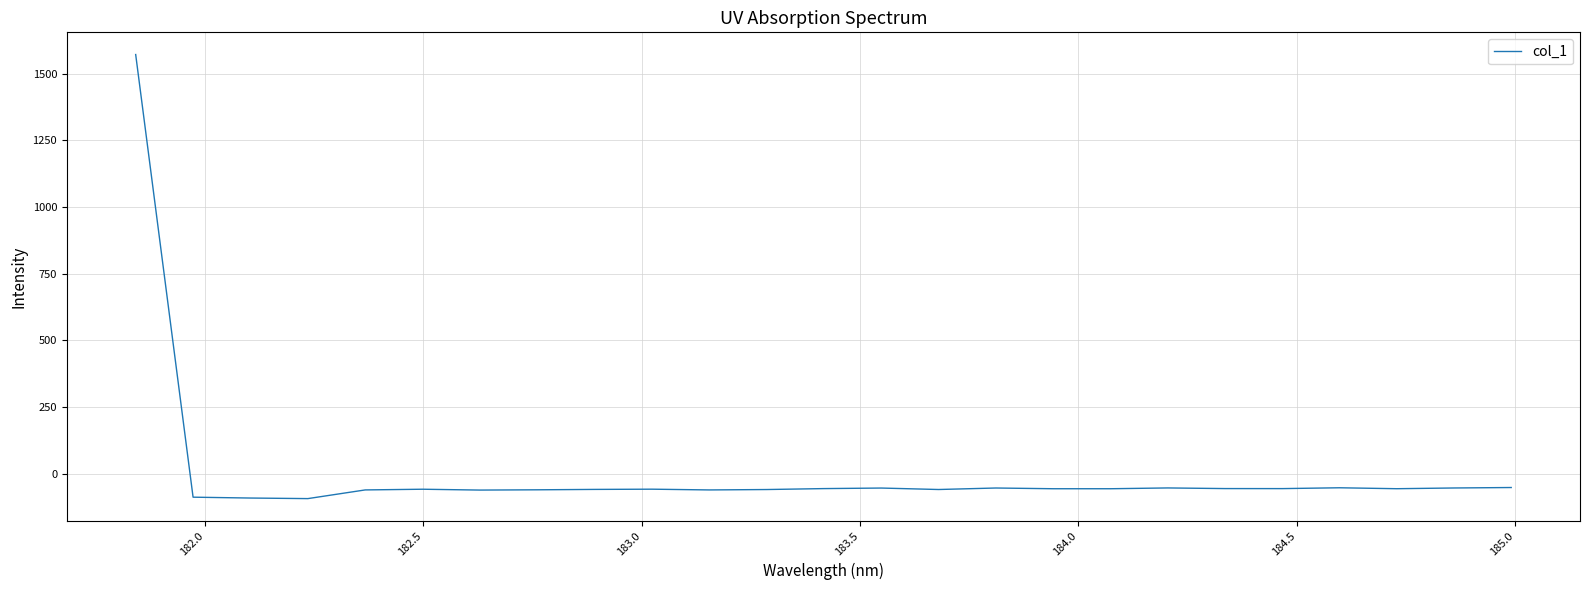

What is the minimum value shown in the chart?

-94.1